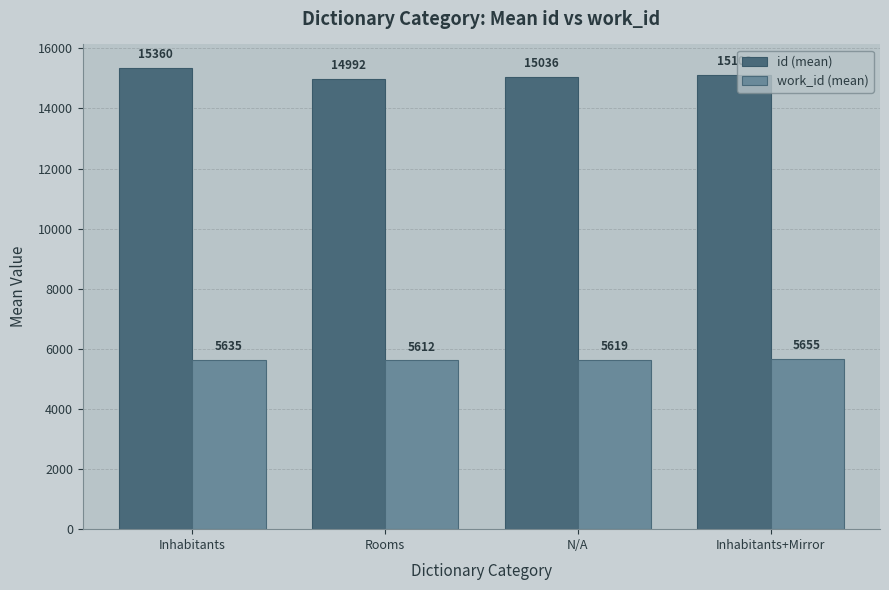

What position from the right is N/A?

2